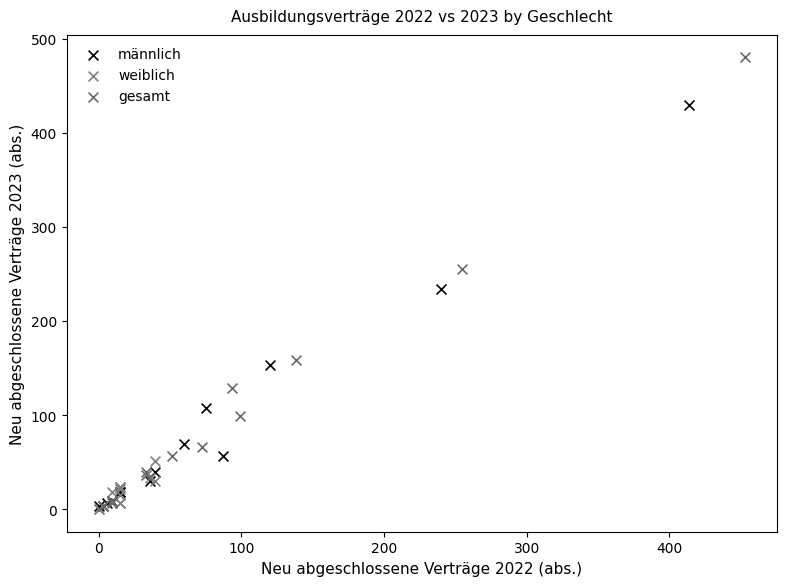

Which series has the widest spread of Y values?

gesamt